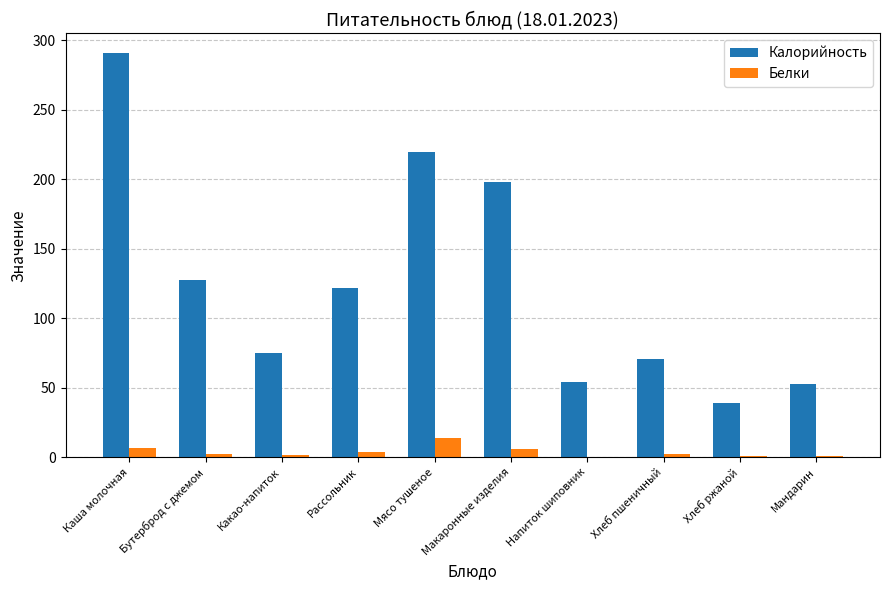

Which series has the widest spread of values?

Калорийность